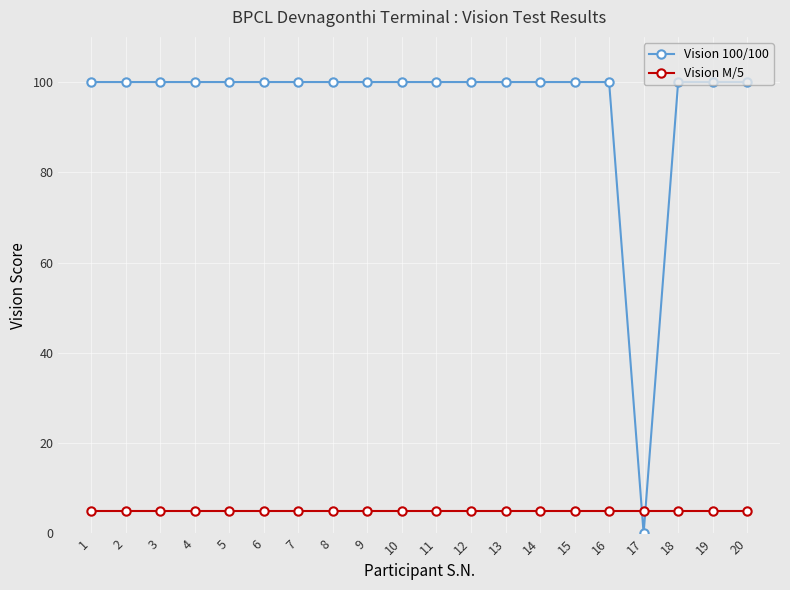

What is the average value of the Vision 100/100 series?

95